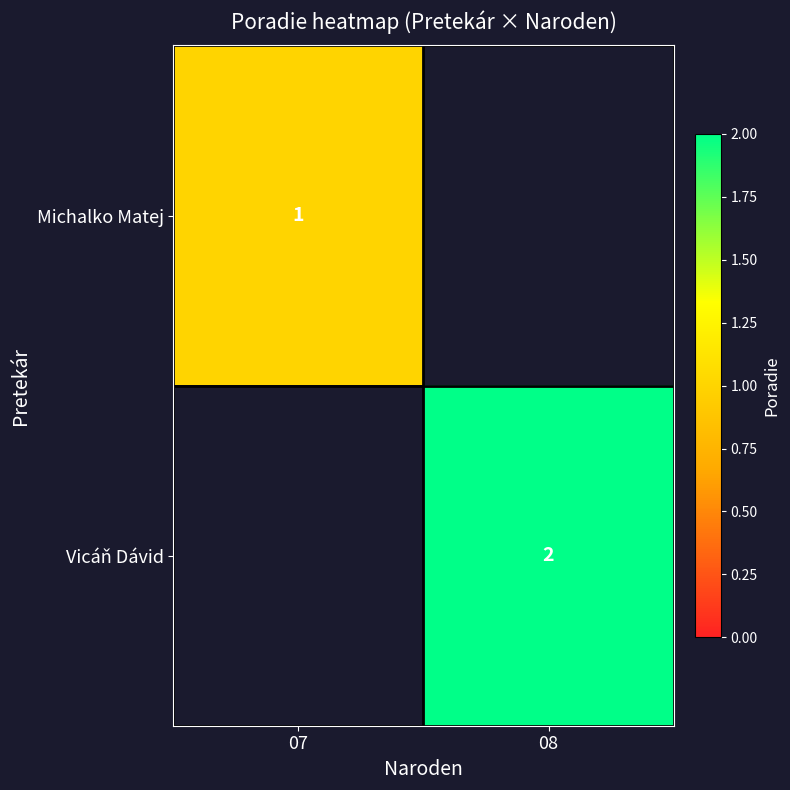

The Michalko Matej series shows 2 at 07. True or false?

False